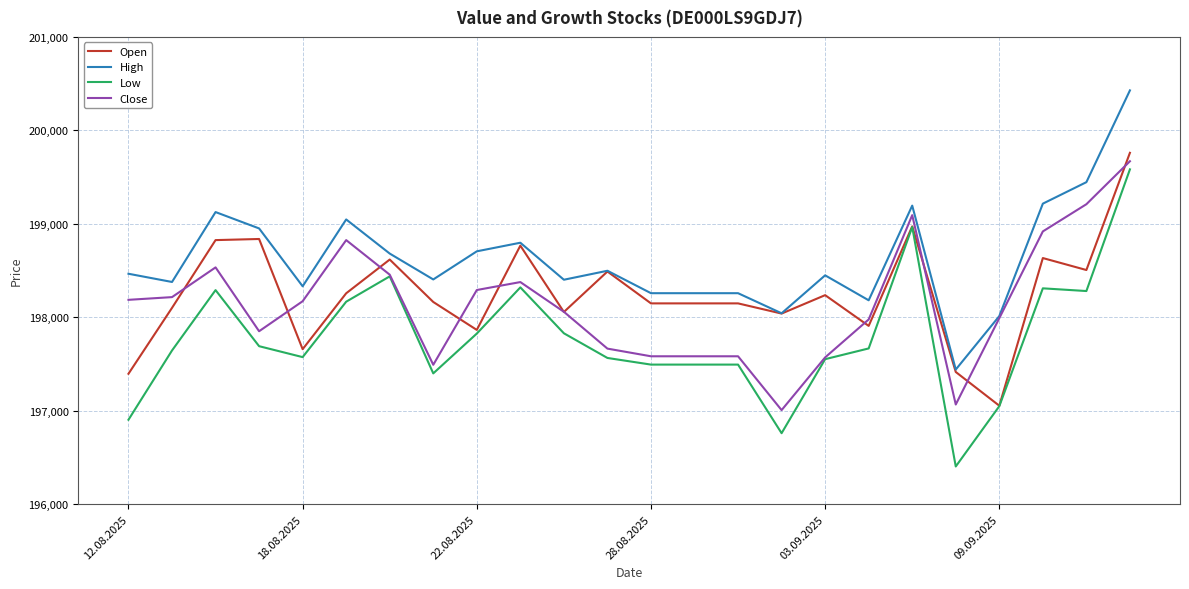

Which series has the widest spread of values?

Low